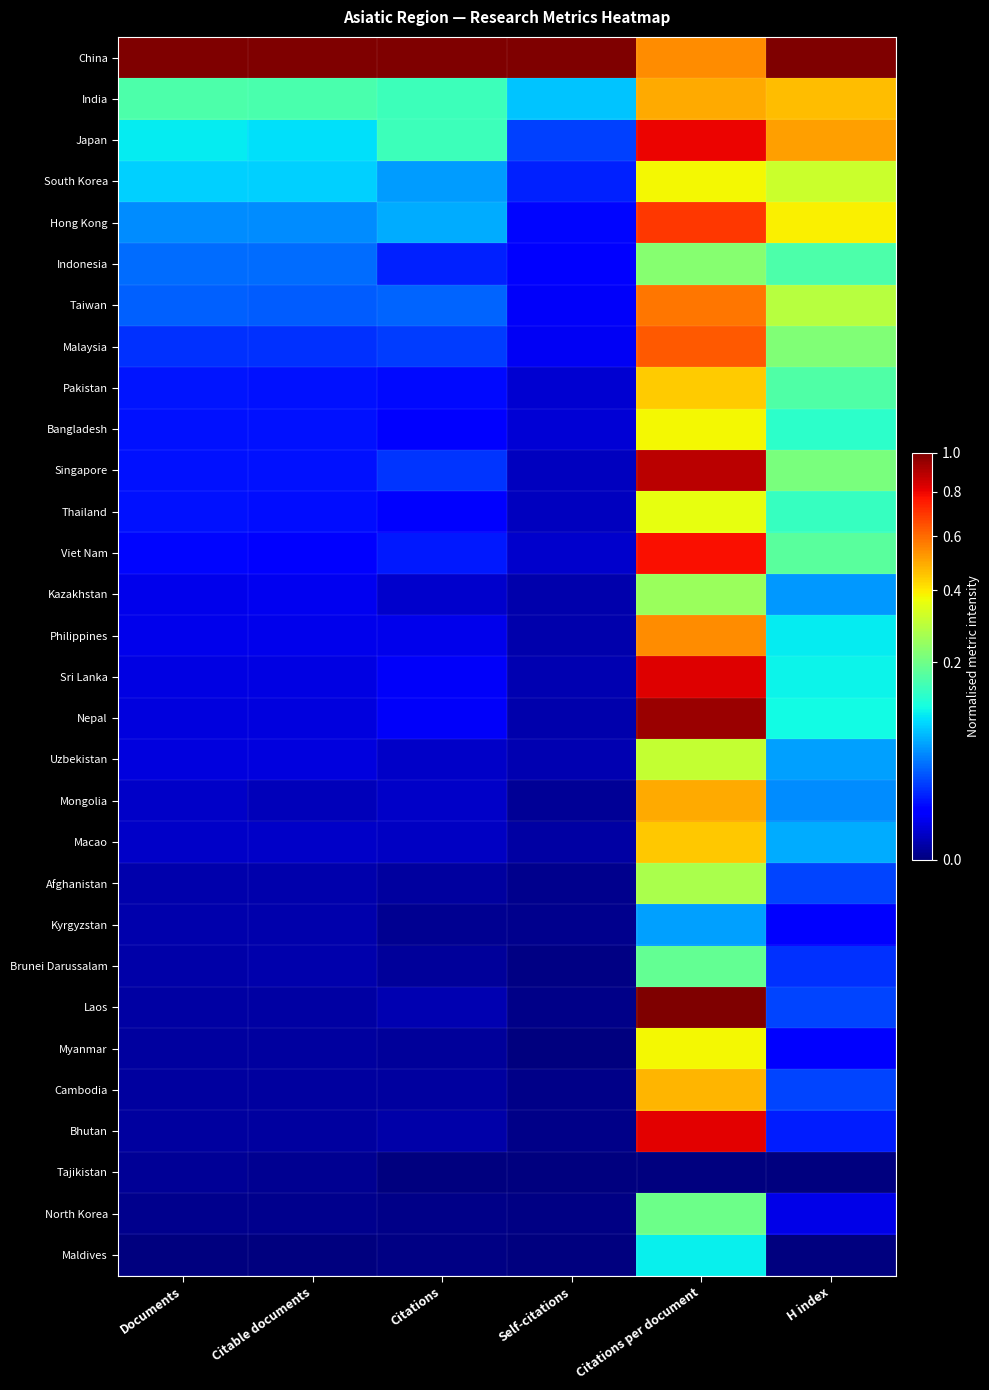

Reading left to right, extract all data points from this chart.

China: Documents=1.0	Citable documents=1.0	Citations=1.0	Self-citations=1.0	Citations per document=0.5	H index=1.0
India: Documents=0.2	Citable documents=0.2	Citations=0.1	Self-citations=0.1	Citations per document=0.5	H index=0.5
Japan: Documents=0.1	Citable documents=0.1	Citations=0.1	Self-citations=0.0	Citations per document=0.8	H index=0.5
South Korea: Documents=0.1	Citable documents=0.1	Citations=0.1	Self-citations=0.0	Citations per document=0.4	H index=0.3
Hong Kong: Documents=0.1	Citable documents=0.1	Citations=0.1	Self-citations=0.0	Citations per document=0.7	H index=0.4
Indonesia: Documents=0.0	Citable documents=0.0	Citations=0.0	Self-citations=0.0	Citations per document=0.2	H index=0.2
Taiwan: Documents=0.0	Citable documents=0.0	Citations=0.0	Self-citations=0.0	Citations per document=0.6	H index=0.3
Malaysia: Documents=0.0	Citable documents=0.0	Citations=0.0	Self-citations=0.0	Citations per document=0.6	H index=0.2
Pakistan: Documents=0.0	Citable documents=0.0	Citations=0.0	Self-citations=0.0	Citations per document=0.4	H index=0.2
Bangladesh: Documents=0.0	Citable documents=0.0	Citations=0.0	Self-citations=0.0	Citations per document=0.4	H index=0.1
Singapore: Documents=0.0	Citable documents=0.0	Citations=0.0	Self-citations=0.0	Citations per document=0.9	H index=0.2
Thailand: Documents=0.0	Citable documents=0.0	Citations=0.0	Self-citations=0.0	Citations per document=0.4	H index=0.1
Viet Nam: Documents=0.0	Citable documents=0.0	Citations=0.0	Self-citations=0.0	Citations per document=0.8	H index=0.2
Kazakhstan: Documents=0.0	Citable documents=0.0	Citations=0.0	Self-citations=0.0	Citations per document=0.3	H index=0.1
Philippines: Documents=0.0	Citable documents=0.0	Citations=0.0	Self-citations=0.0	Citations per document=0.5	H index=0.1
Sri Lanka: Documents=0.0	Citable documents=0.0	Citations=0.0	Self-citations=0.0	Citations per document=0.8	H index=0.1
Nepal: Documents=0.0	Citable documents=0.0	Citations=0.0	Self-citations=0.0	Citations per document=0.9	H index=0.1
Uzbekistan: Documents=0.0	Citable documents=0.0	Citations=0.0	Self-citations=0.0	Citations per document=0.3	H index=0.1
Mongolia: Documents=0.0	Citable documents=0.0	Citations=0.0	Self-citations=0.0	Citations per document=0.5	H index=0.1
Macao: Documents=0.0	Citable documents=0.0	Citations=0.0	Self-citations=0.0	Citations per document=0.4	H index=0.1
Afghanistan: Documents=0.0	Citable documents=0.0	Citations=0.0	Self-citations=0.0	Citations per document=0.3	H index=0.0
Kyrgyzstan: Documents=0.0	Citable documents=0.0	Citations=0.0	Self-citations=0.0	Citations per document=0.1	H index=0.0
Brunei Darussalam: Documents=0.0	Citable documents=0.0	Citations=0.0	Self-citations=0.0	Citations per document=0.2	H index=0.0
Laos: Documents=0.0	Citable documents=0.0	Citations=0.0	Self-citations=0.0	Citations per document=1.0	H index=0.0
Myanmar: Documents=0.0	Citable documents=0.0	Citations=0.0	Self-citations=0.0	Citations per document=0.4	H index=0.0
Cambodia: Documents=0.0	Citable documents=0.0	Citations=0.0	Self-citations=0.0	Citations per document=0.5	H index=0.0
Bhutan: Documents=0.0	Citable documents=0.0	Citations=0.0	Self-citations=0.0	Citations per document=0.8	H index=0.0
Tajikistan: Documents=0.0	Citable documents=0.0	Citations=0.0	Self-citations=0.0	Citations per document=0.0	H index=0.0
North Korea: Documents=0.0	Citable documents=0.0	Citations=0.0	Self-citations=0.0	Citations per document=0.2	H index=0.0
Maldives: Documents=0.0	Citable documents=0.0	Citations=0.0	Self-citations=0.0	Citations per document=0.1	H index=0.0